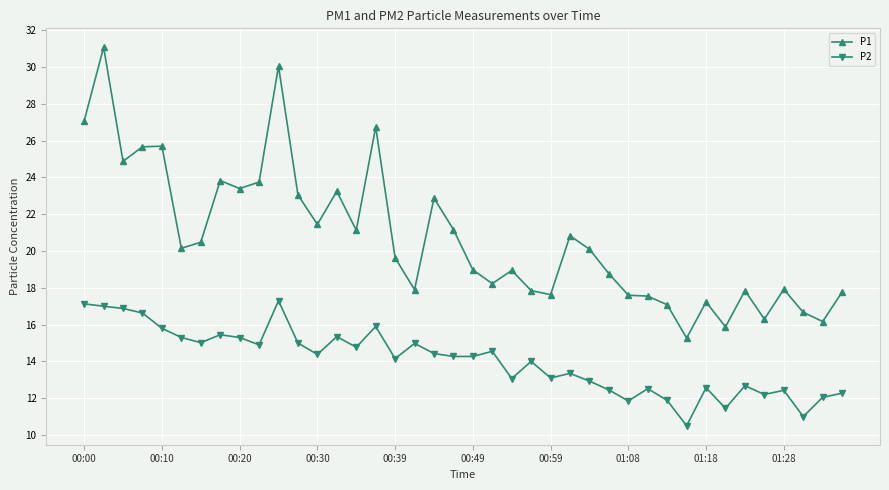

What are all the series names shown in the legend?

P1, P2